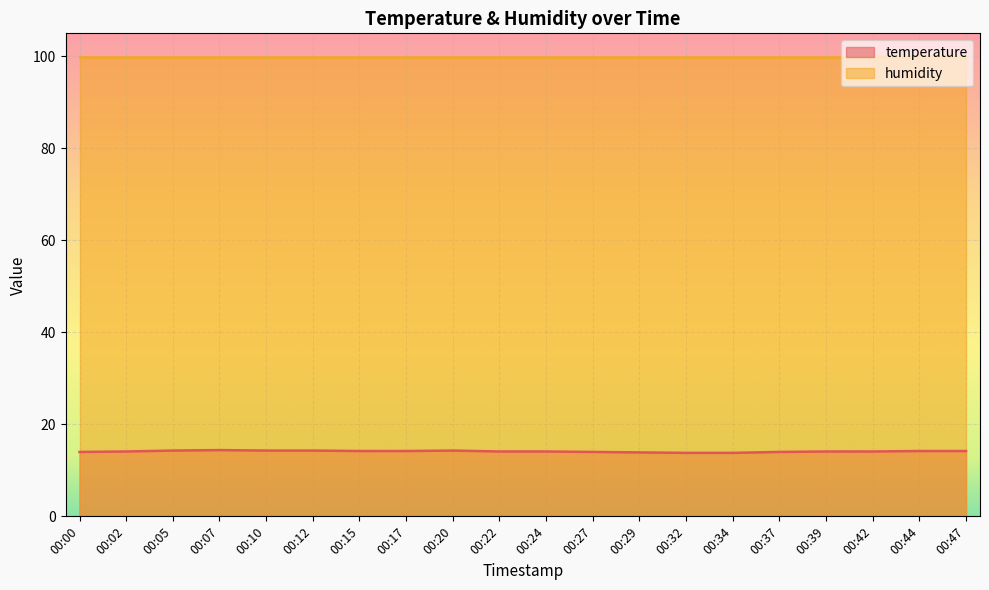

How many values exceed 14?

14